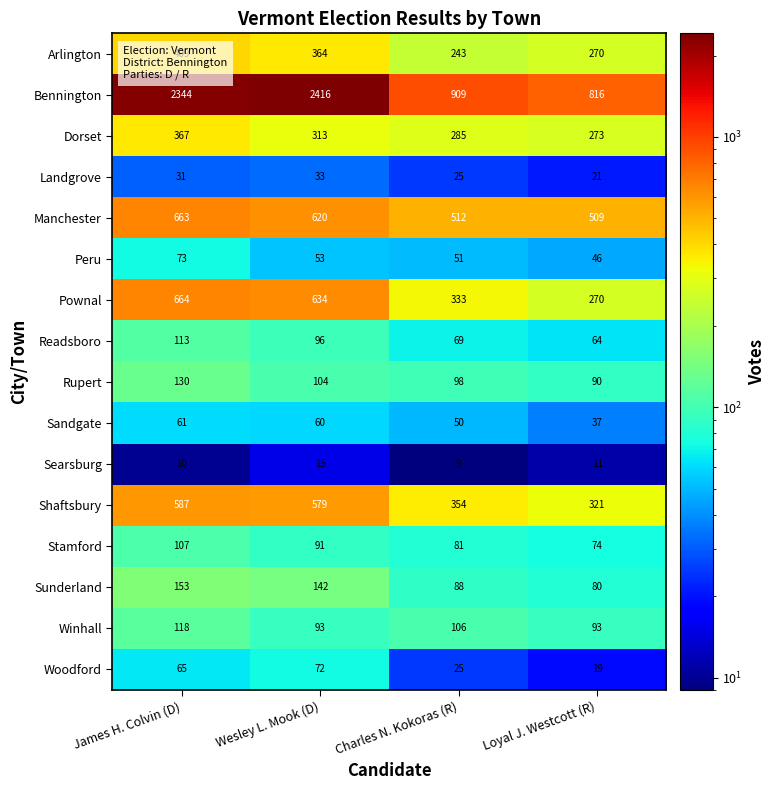

Which series has the largest total across all categories?

Bennington